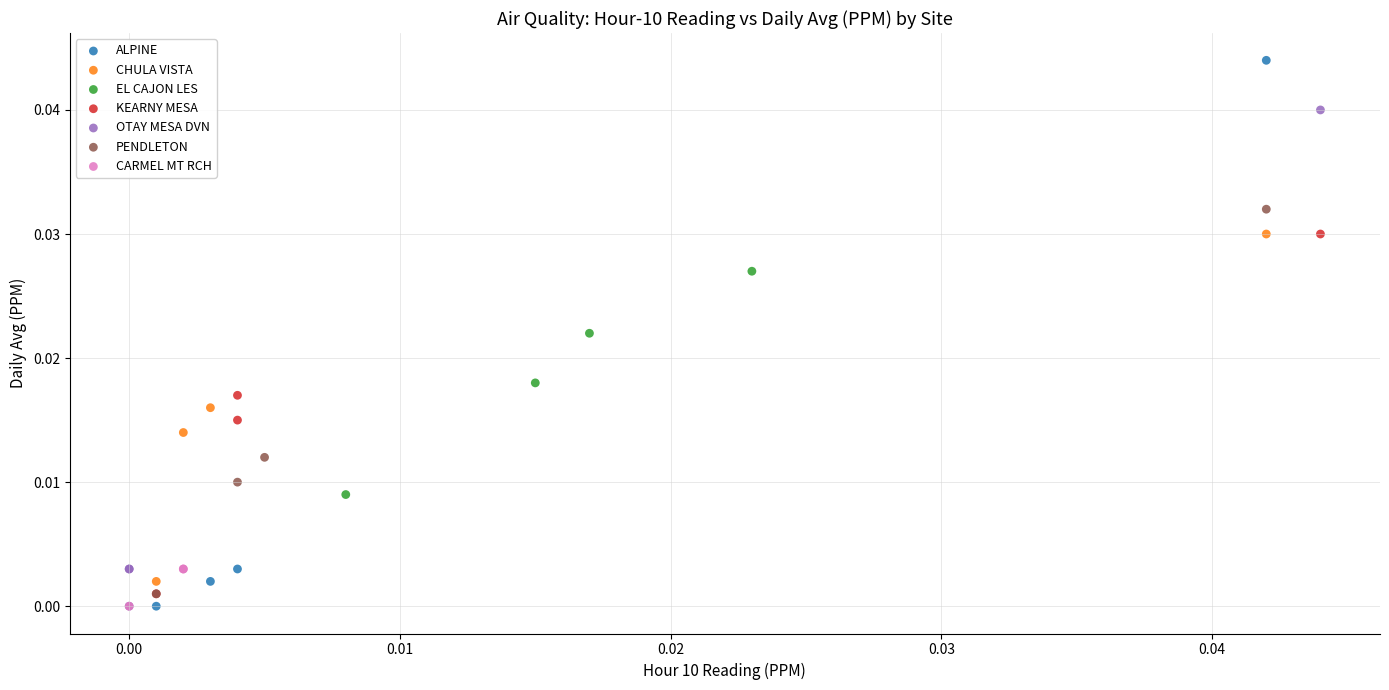

What are all the series names shown in the legend?

ALPINE, CHULA VISTA, EL CAJON LES, KEARNY MESA, OTAY MESA DVN, PENDLETON, CARMEL MT RCH